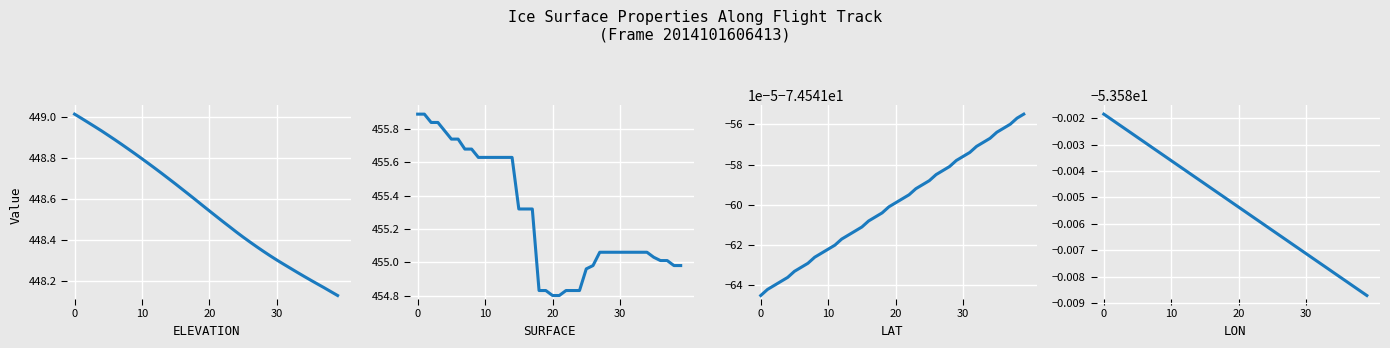

What is the spread (max minus min) of values at 17?

529.9